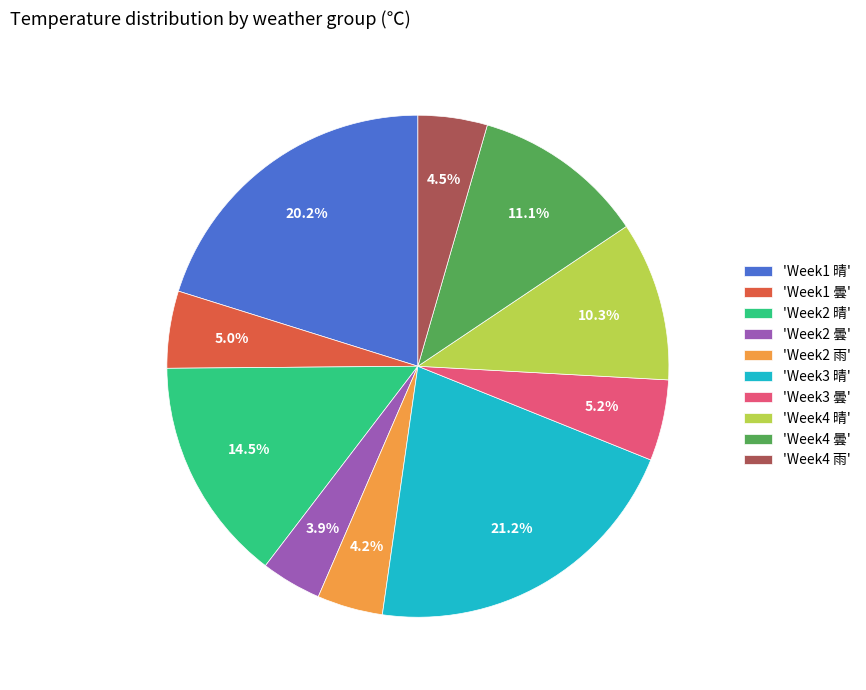

Is the sum of 'Week1 曇' and 'Week4 晴' greater than half?

No